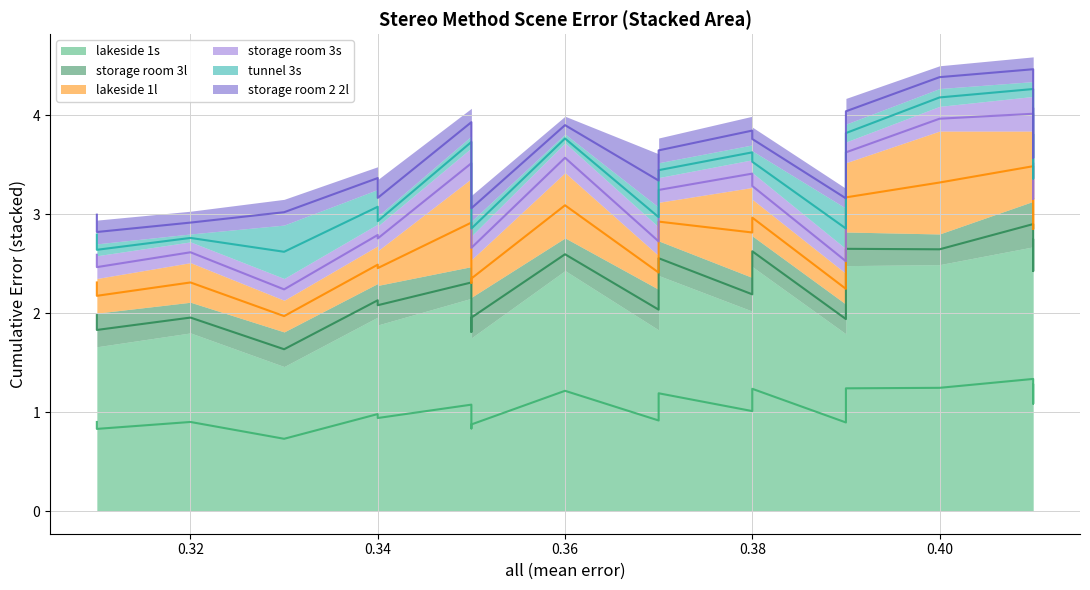

True or false: lakeside 1s and storage room 3l intersect in this chart.

False